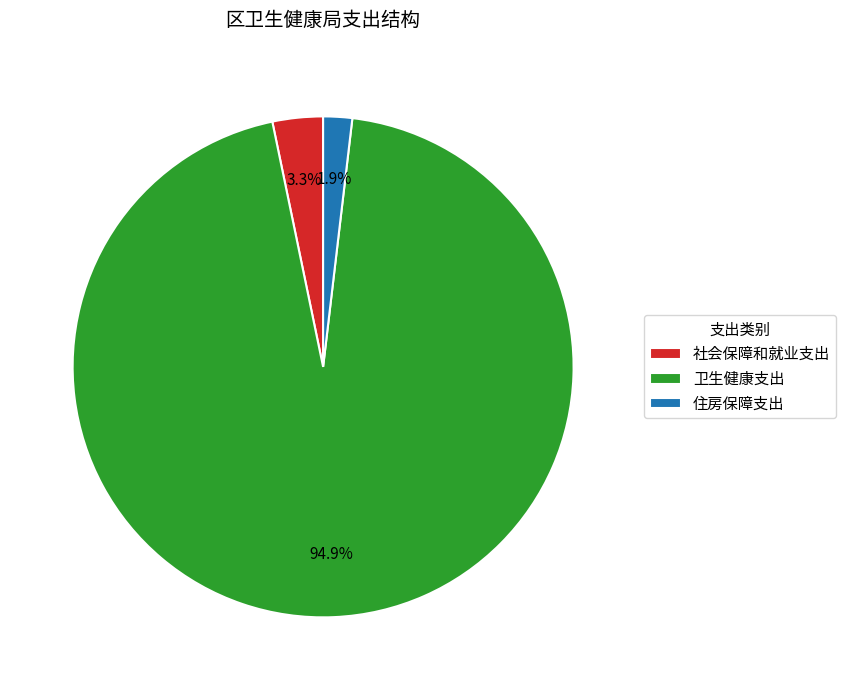

Which slice is the largest?

卫生健康支出